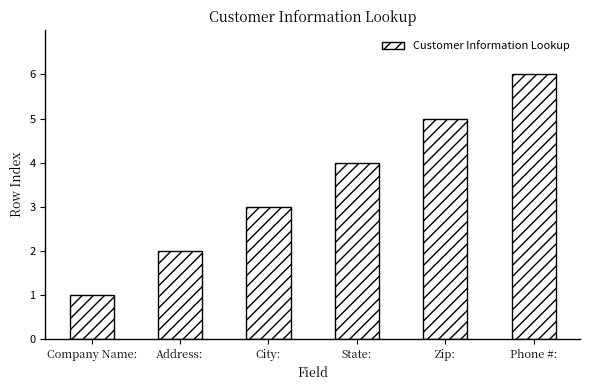

What is the sum of all values?

21